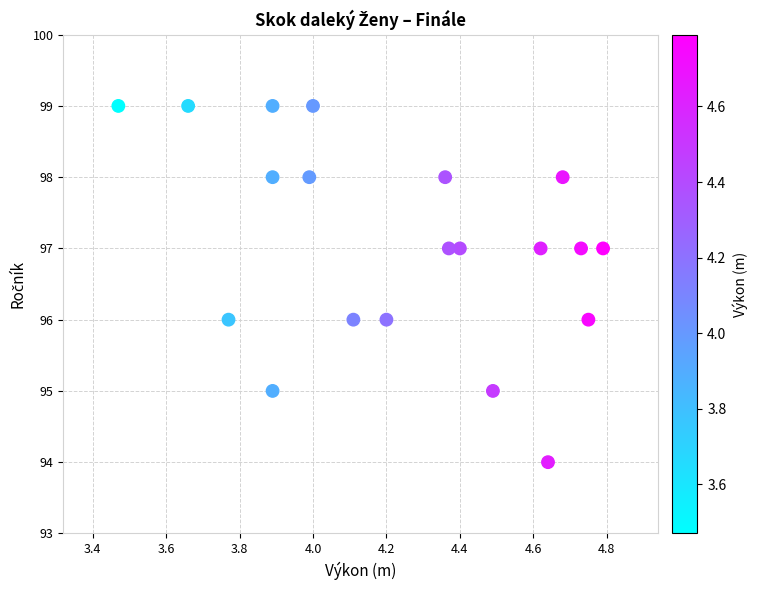

What is the range of Y values (max minus min)?

5